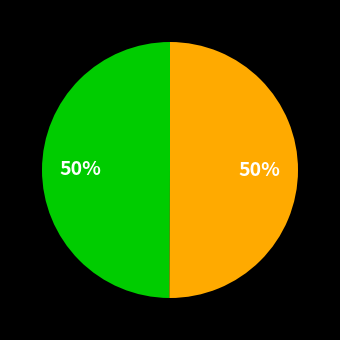

To the nearest percent, what is the average slice percentage?

50%